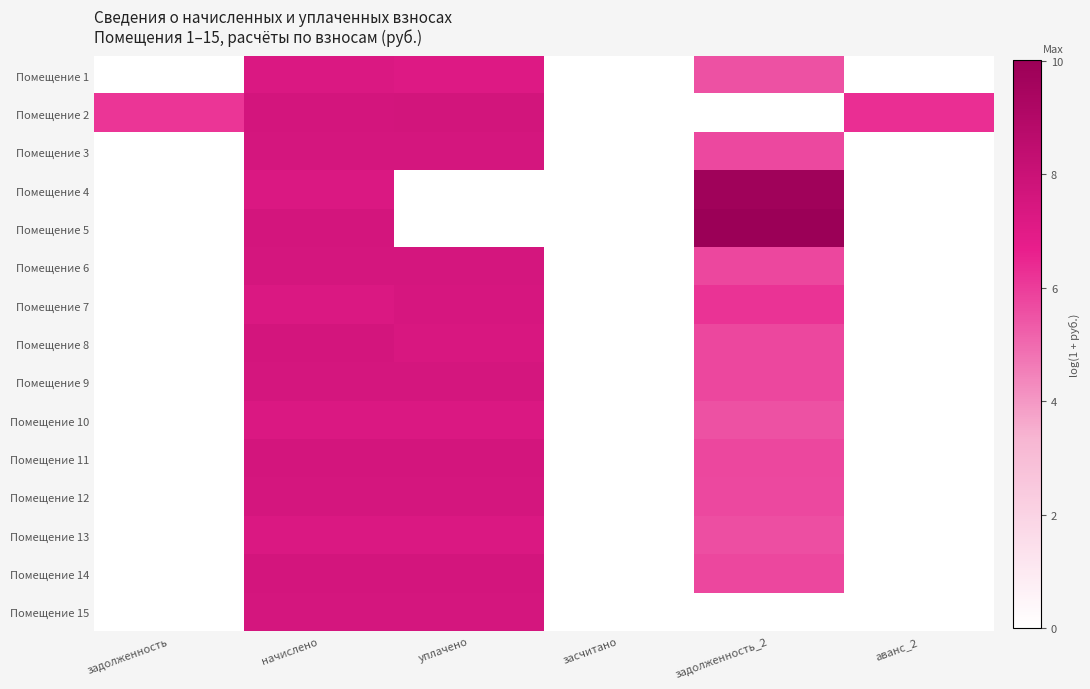

Rank the series by their maximum value, from highest to lowest.

Помещение 5, Помещение 4, Помещение 2, Помещение 8, Помещение 14, Помещение 11, Помещение 6, Помещение 3, Помещение 9, Помещение 12, Помещение 15, Помещение 7, Помещение 1, Помещение 13, Помещение 10